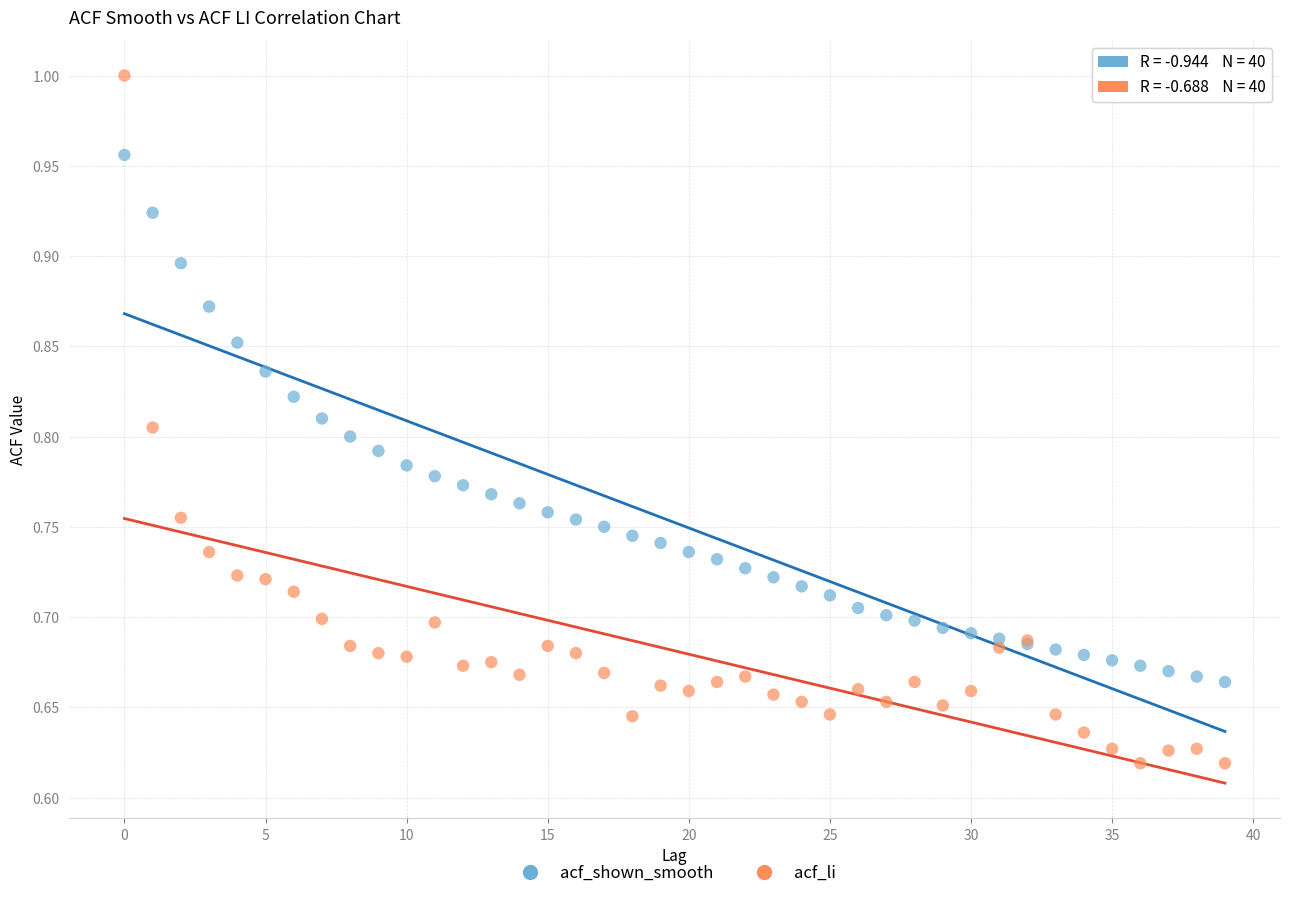

Which series reaches the minimum Y coordinate?

acf_li